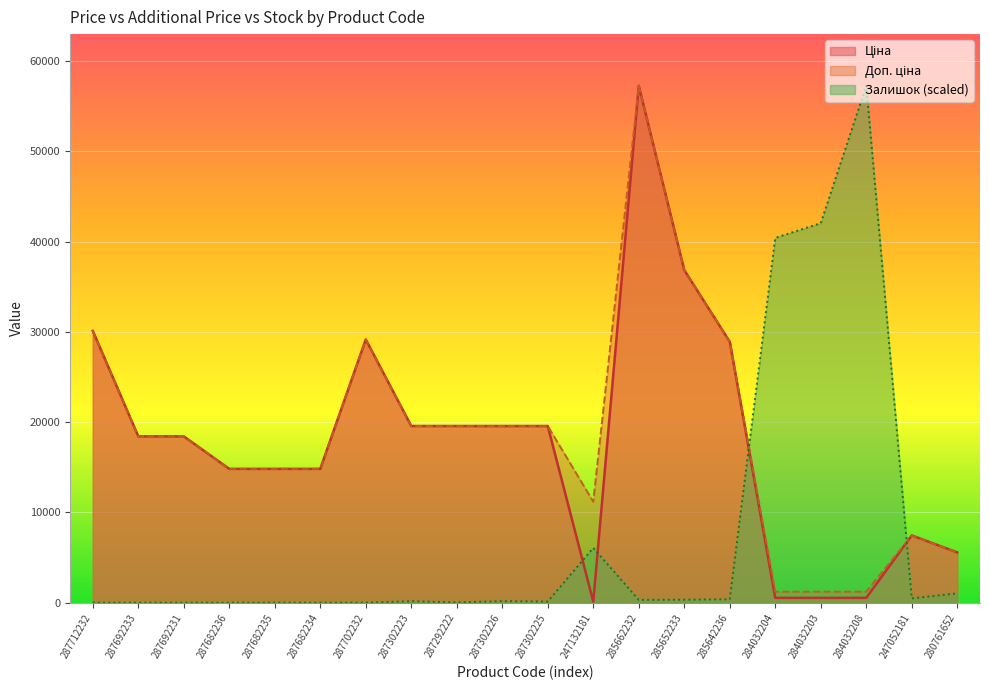

True or false: Ціна and Доп. ціна cross at least once.

False